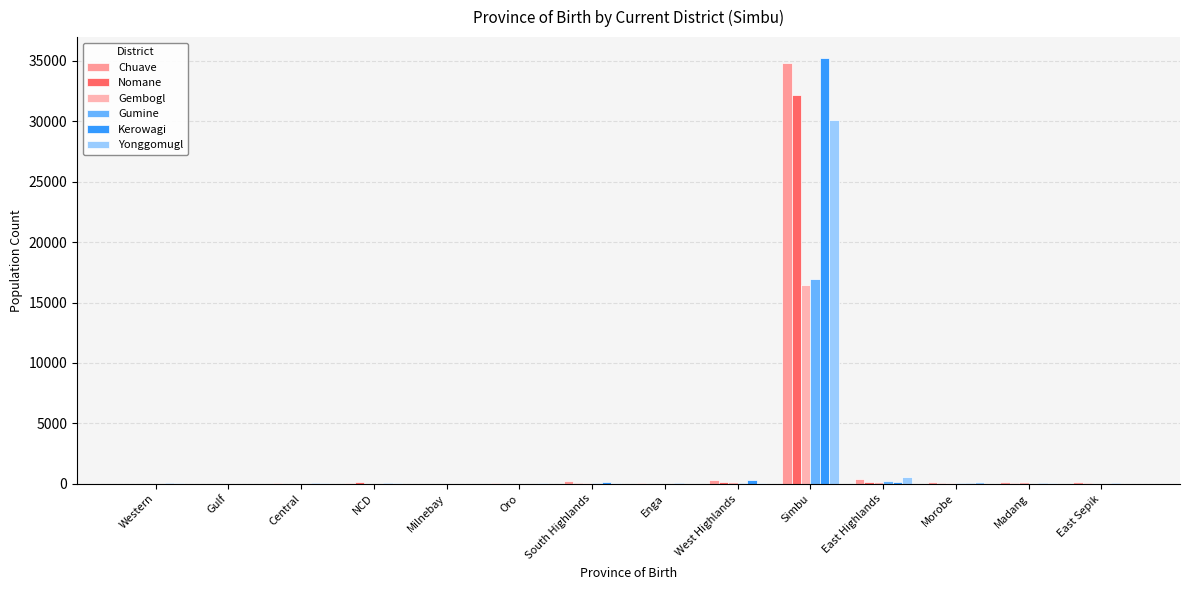

What is the value of the Kerowagi bar at the 2nd from the left?

2